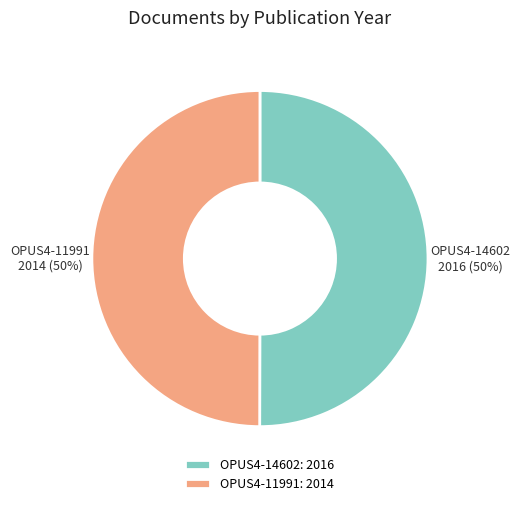

How many segments does this pie chart have?

2